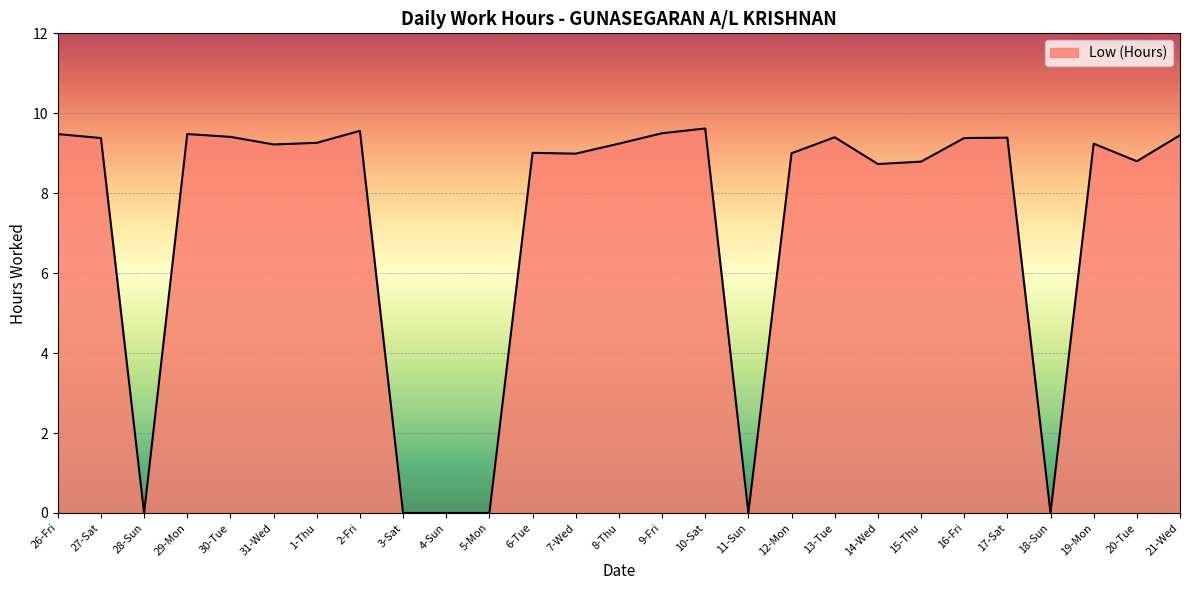

Which has a higher value, 17-Sat or 14-Wed?

17-Sat